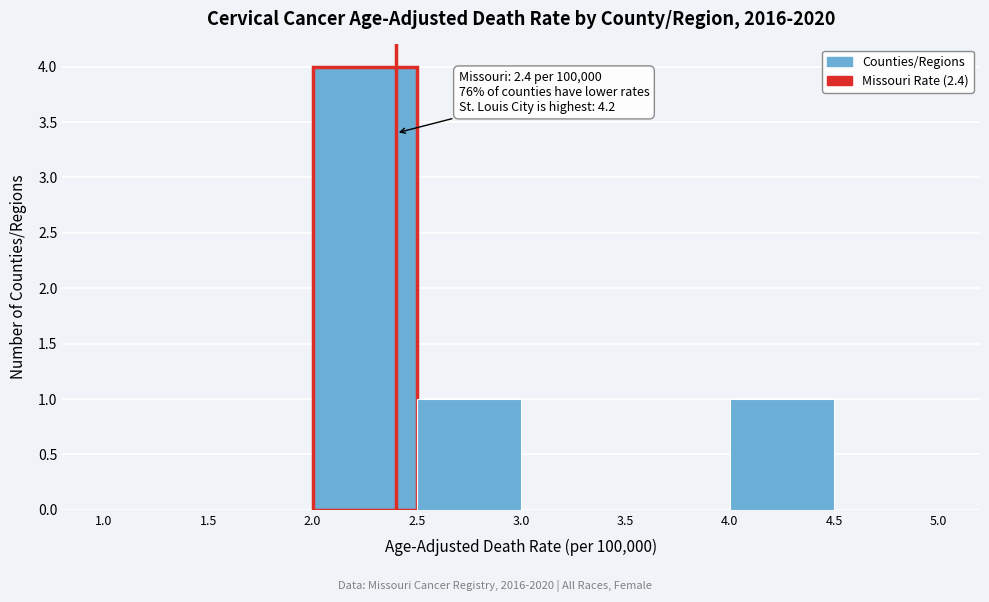

Over which range of the x-axis is the bar tallest?

2.0 to 2.5